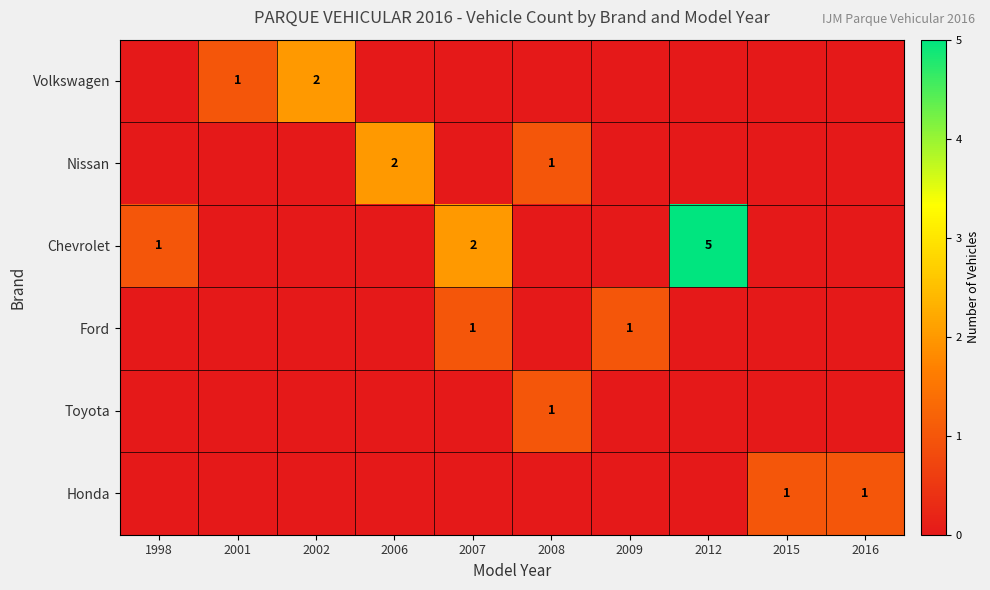

The Ford series shows 2 at 2007. True or false?

False